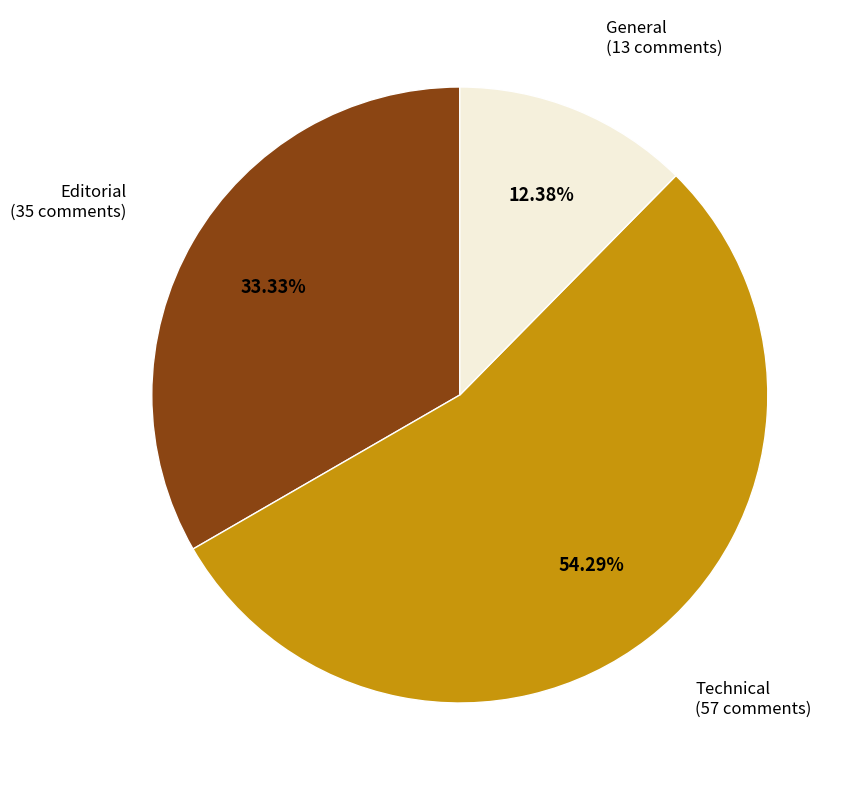

To the nearest percent, what portion does General represent?

12%